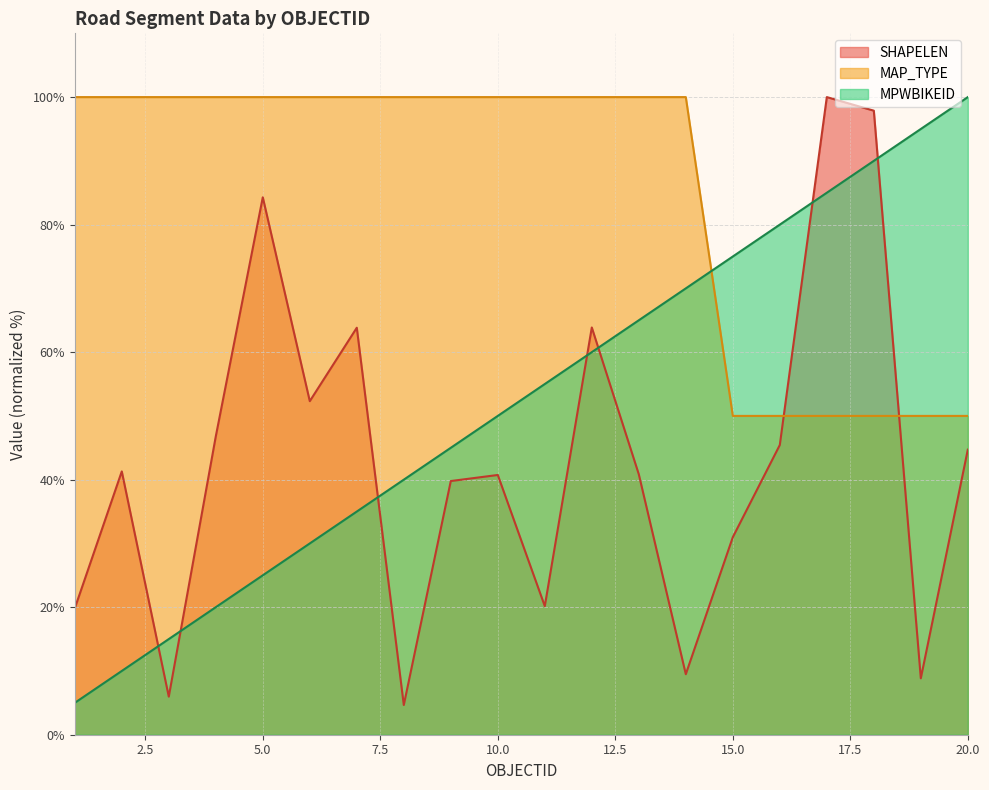

How many lines are shown in the chart?

3